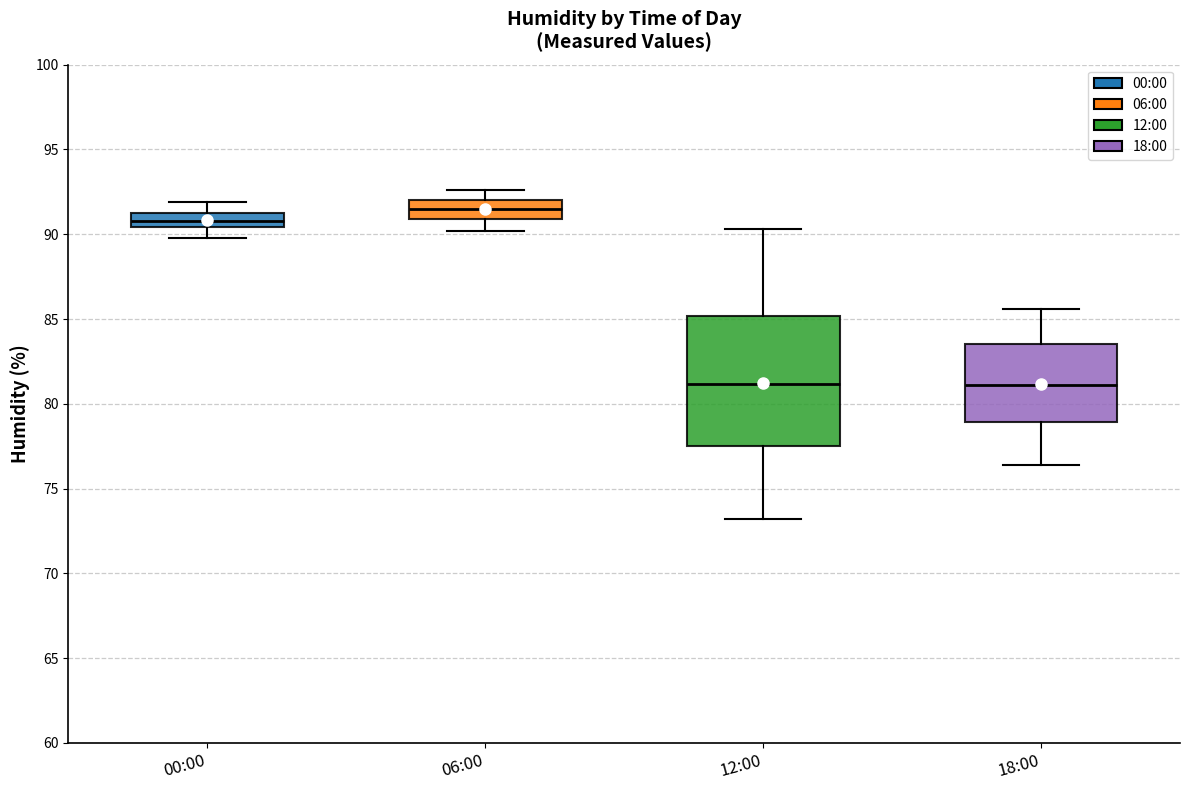

Where does the median line of the box for 18:00 sit on the y-axis? The values are not printed on the chart, so give them approximately, as read against the axis.

81.0